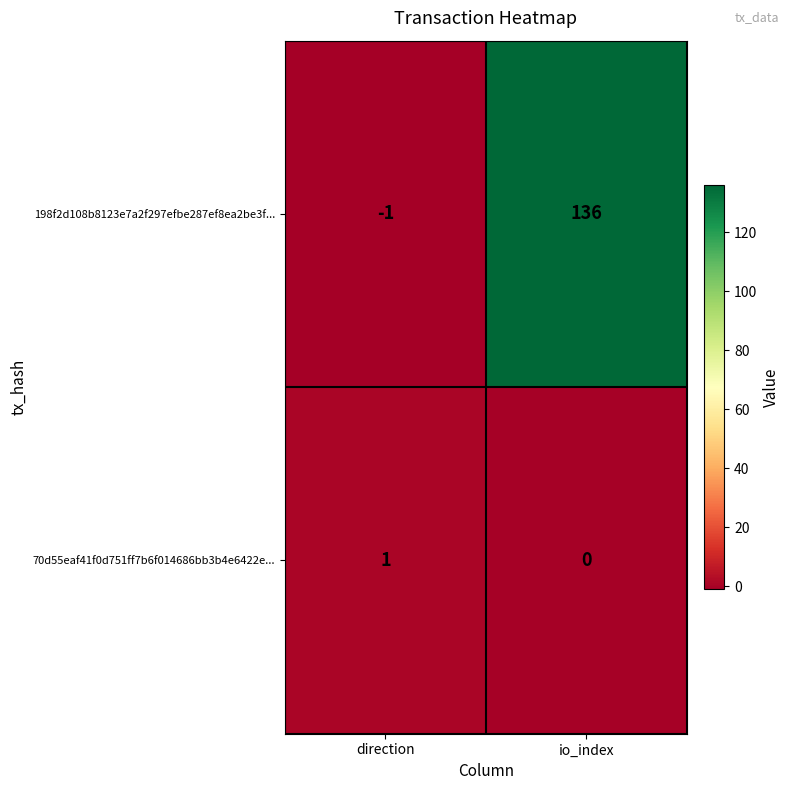

Reading left to right, extract all data points from this chart.

198f2d108b8123e7a2f297efbe287ef8ea2be3f...: direction=-1	io_index=136
70d55eaf41f0d751ff7b6f014686bb3b4e6422e...: direction=1	io_index=0